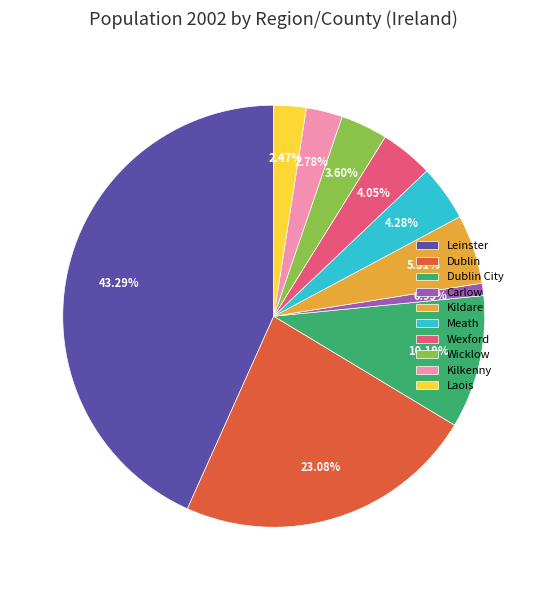

Does Dublin City represent more than half of the total?

No